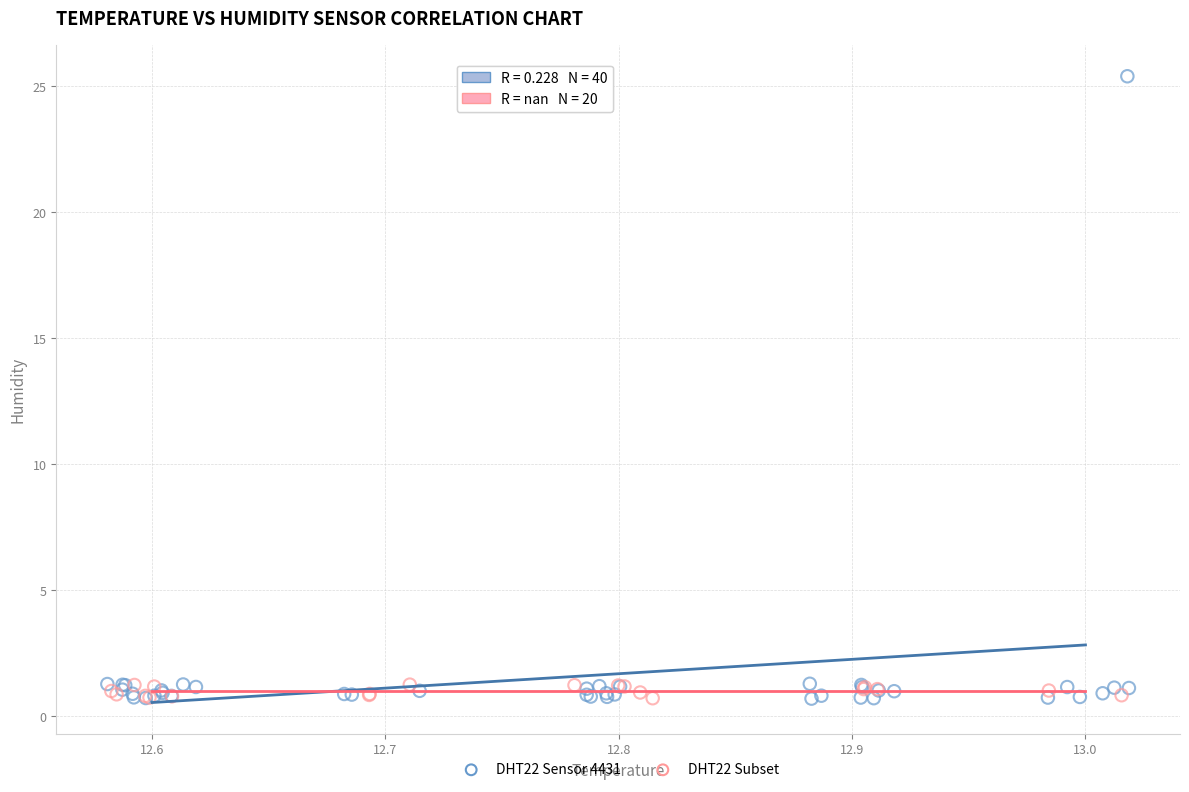

Which series contains the highest Y value?

DHT22 Sensor 4431